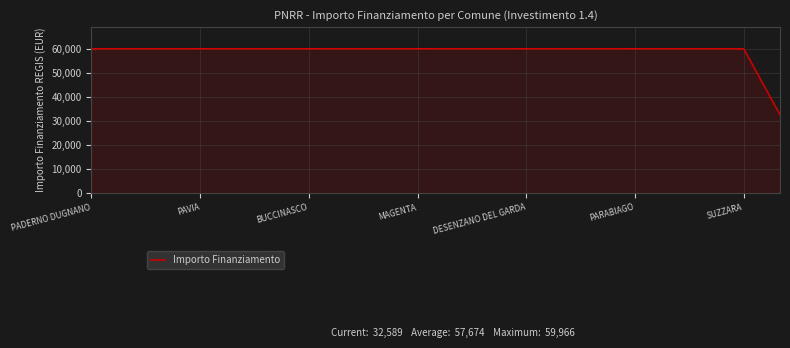

What is the difference between the maximum and minimum values?

27377